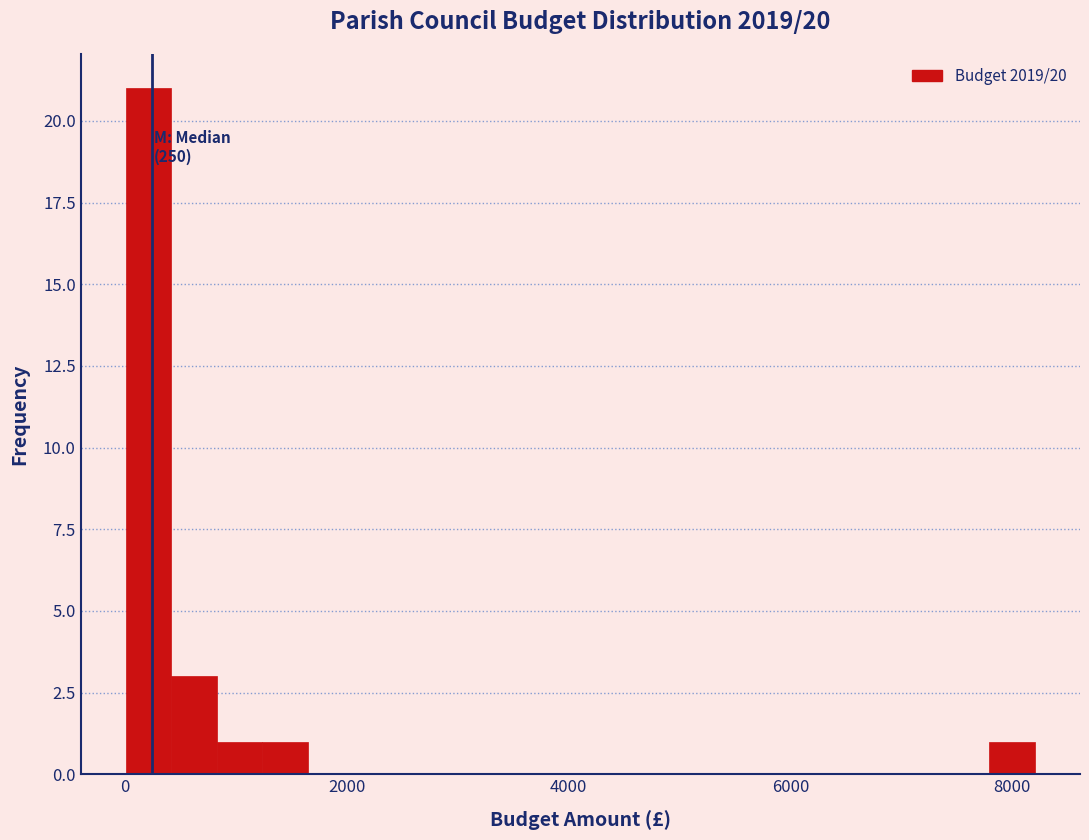

Around what value on the x-axis is the tallest bar? Give the approximate position of its centre, as read against the axis.

200